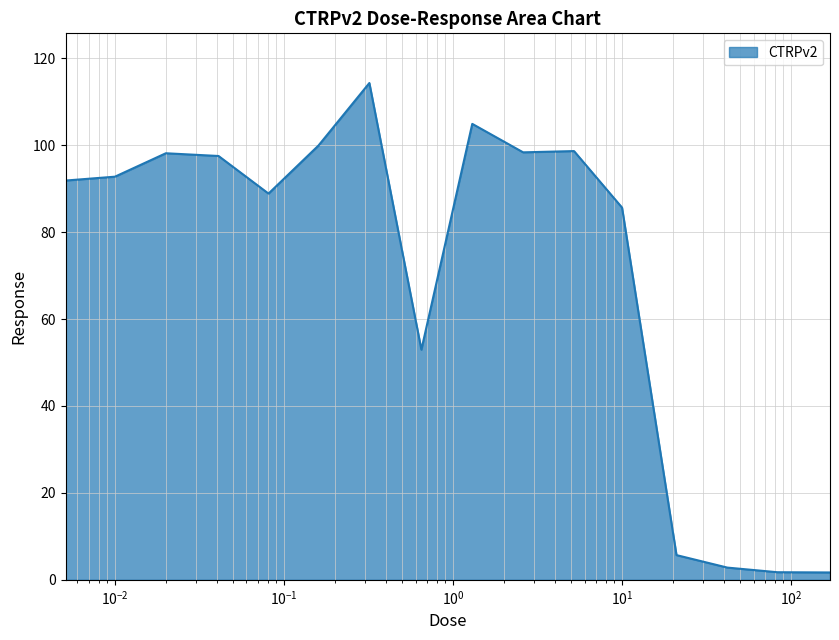

What is the difference between the maximum and minimum values?

112.6